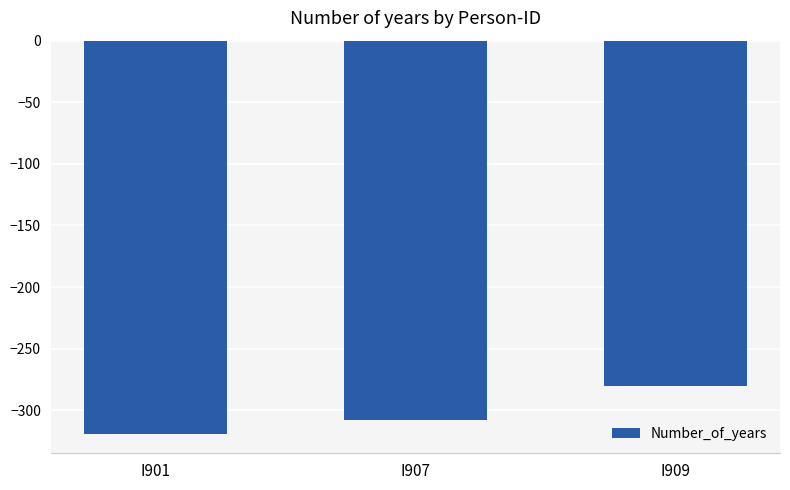

Count the values in the range -319 to -280.

3